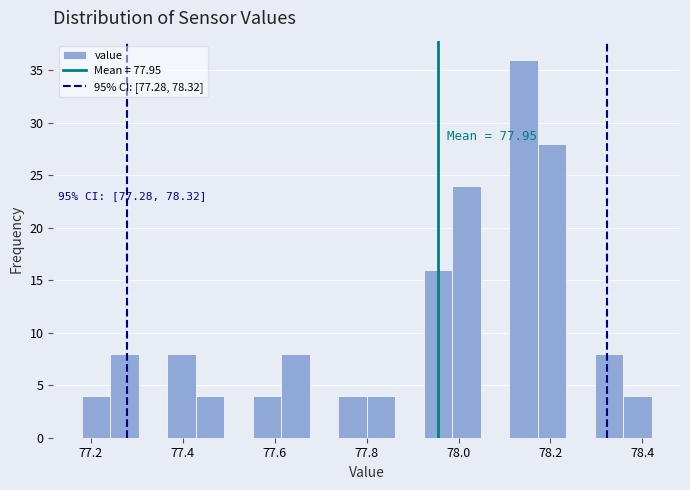

Read against the x-axis, roughly where is the centre of the tallest bar?

78.14